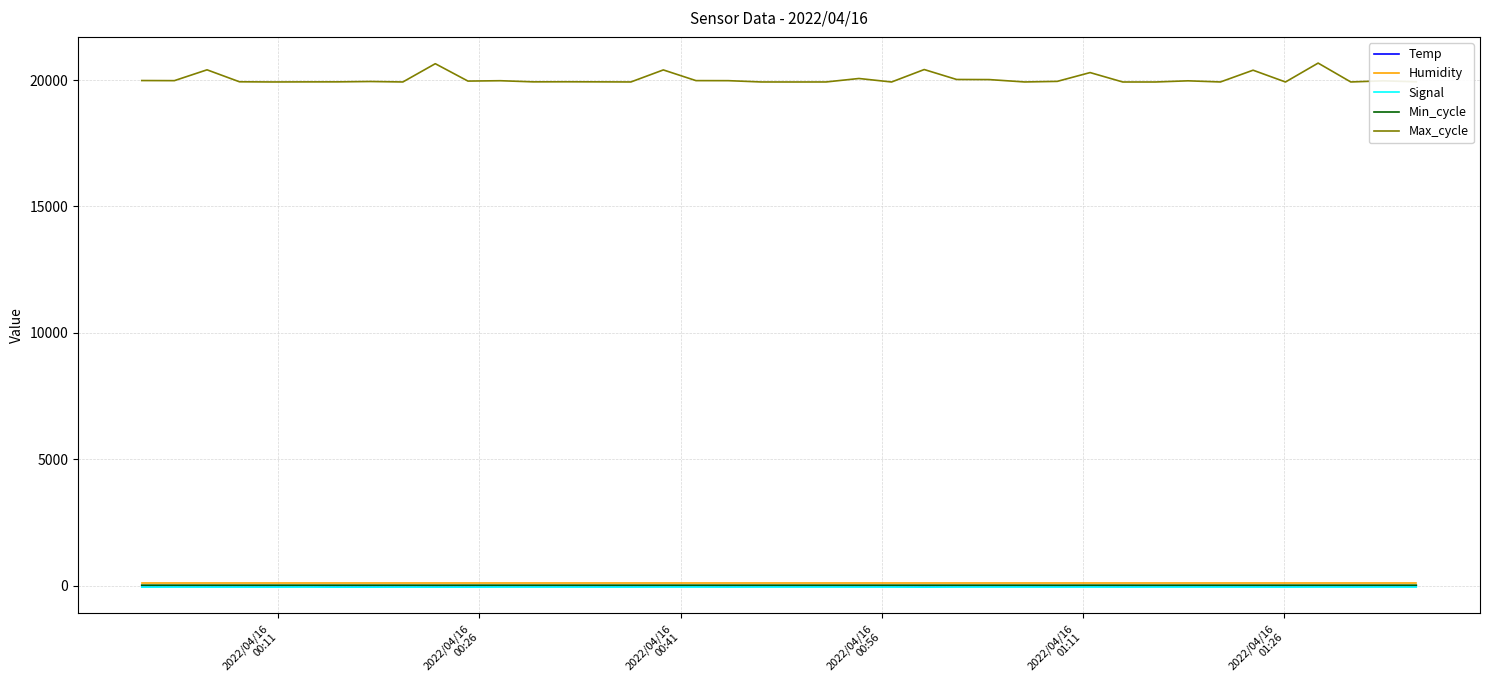

Which series has the largest total across all categories?

Max_cycle